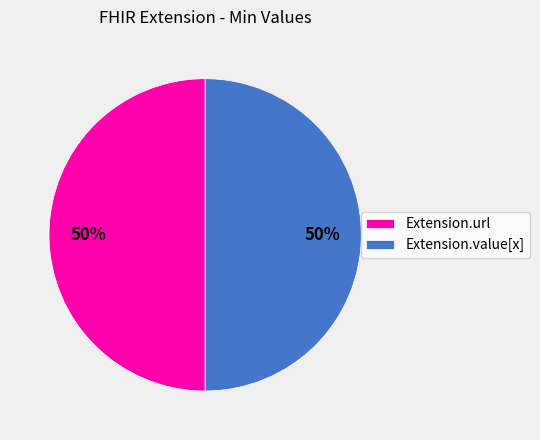

True or false: Extension.url accounts for 50% of the total.

True